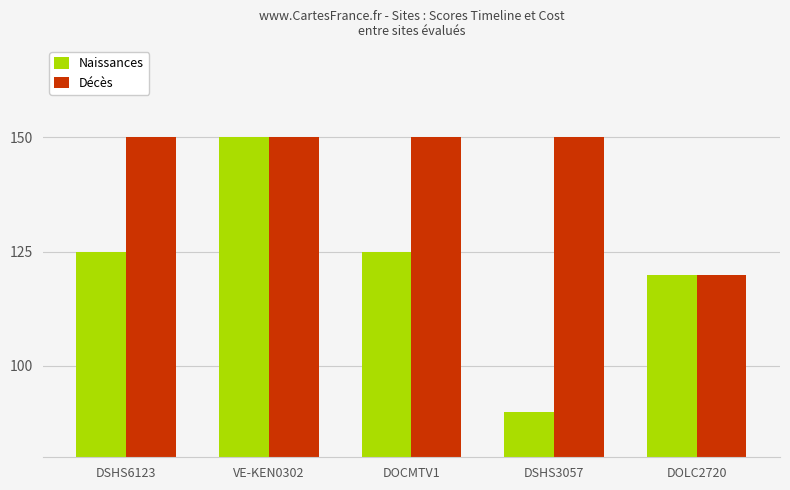

What is the difference between the maximum and minimum values in the Décès series?

30